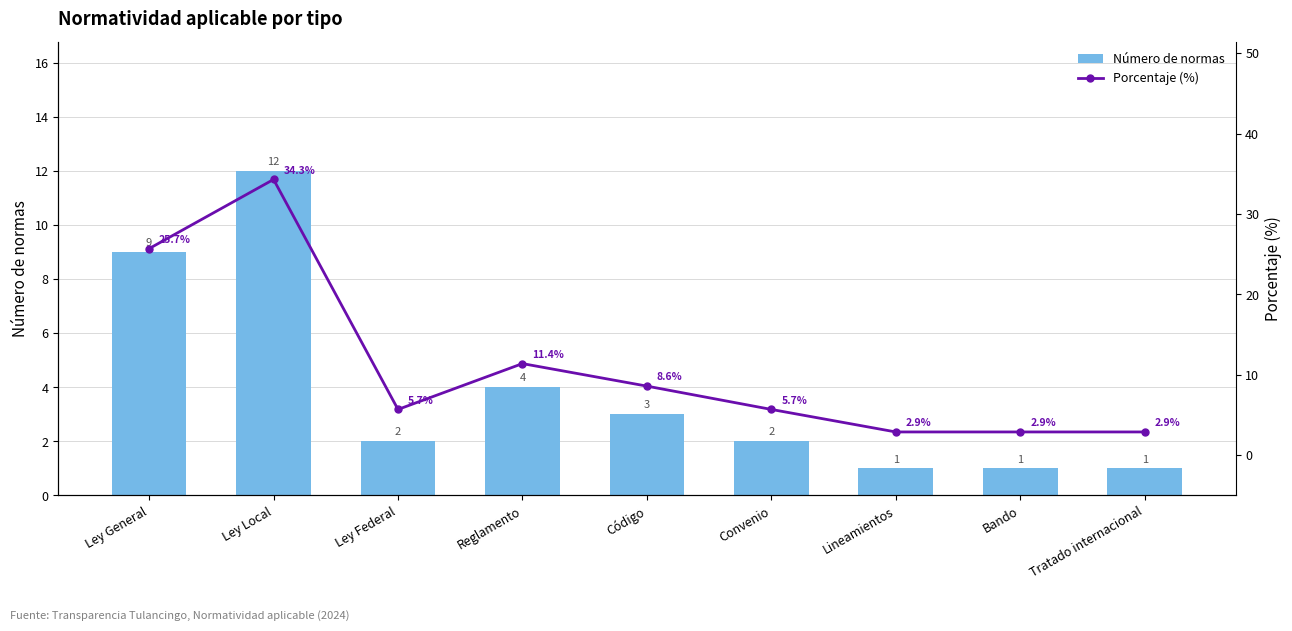

Are the bars horizontal?

No